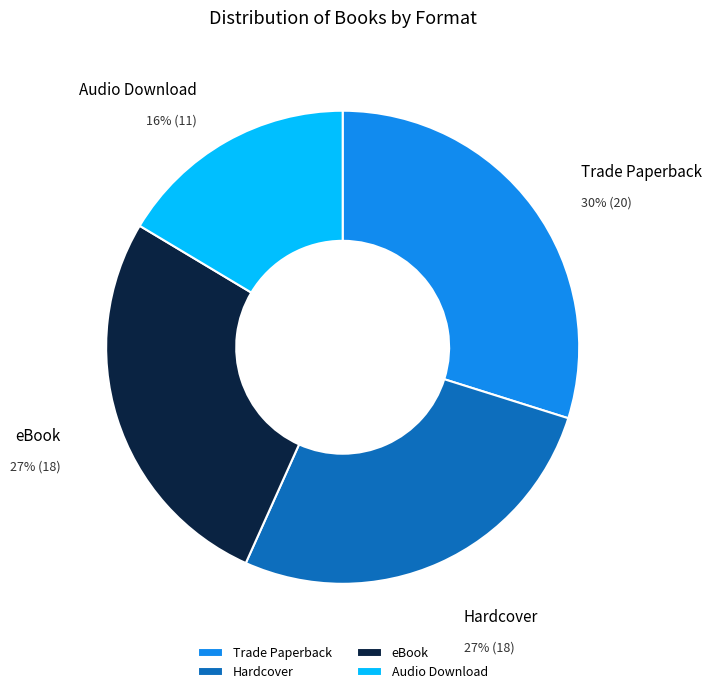

To the nearest percent, what percentage of the pie is eBook?

27%